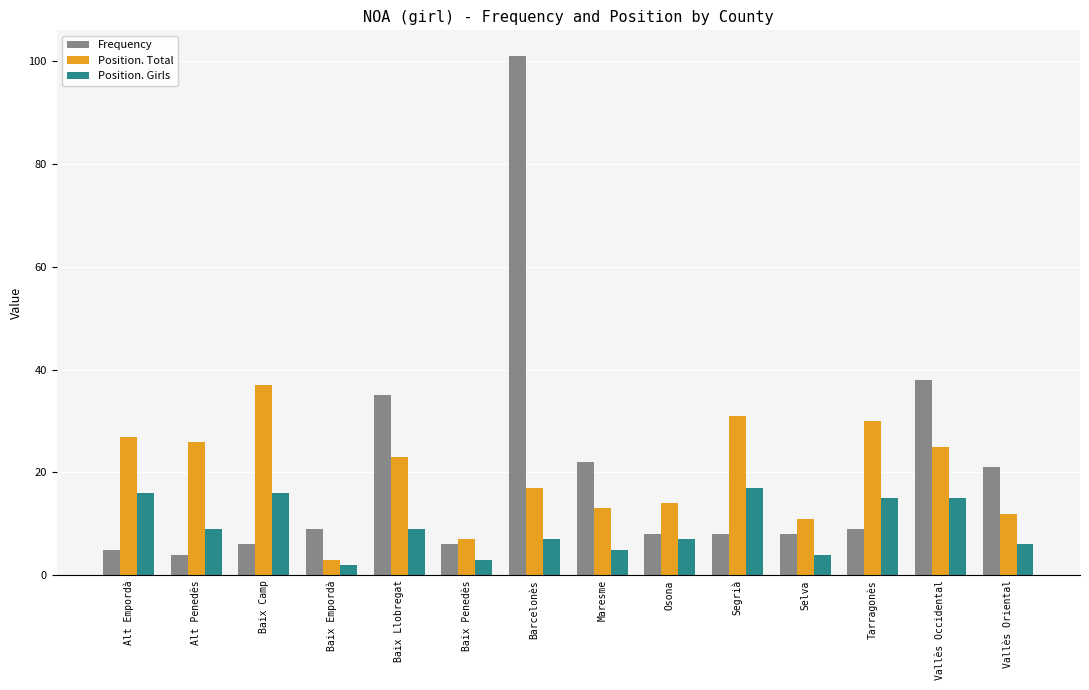

Is the value of Frequency at Tarragonès greater than the value of Position. Total at Vallès Oriental?

No